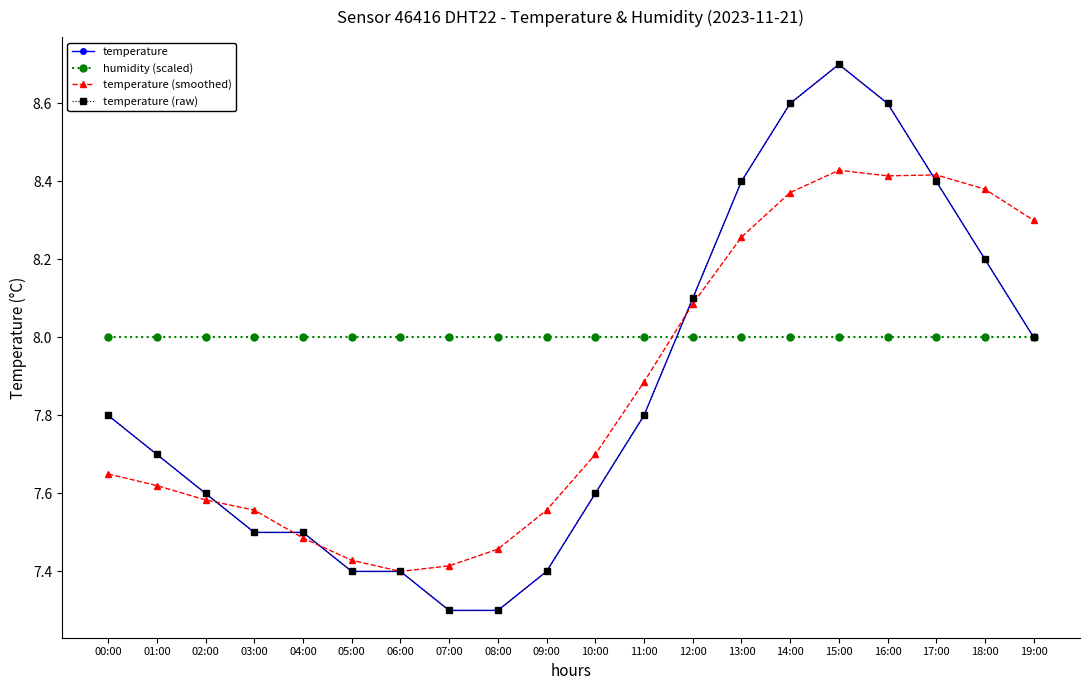

Between 11:00 and 17:00, which is larger?

17:00